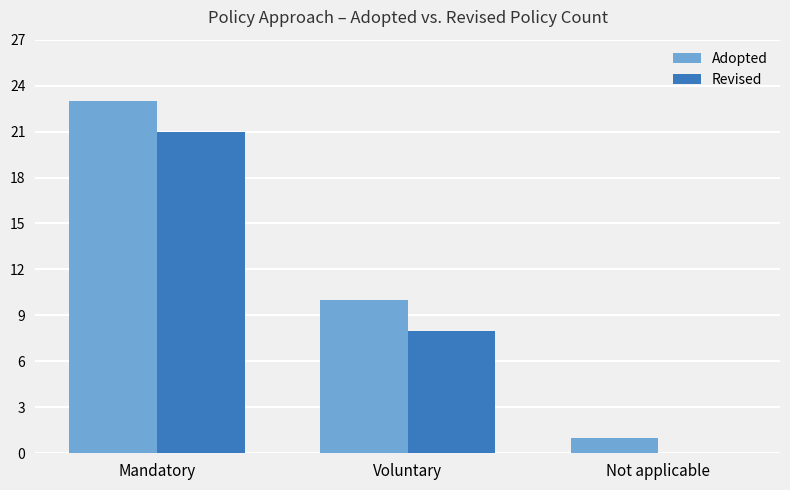

At which category does the chart reach its peak across all series?

Mandatory